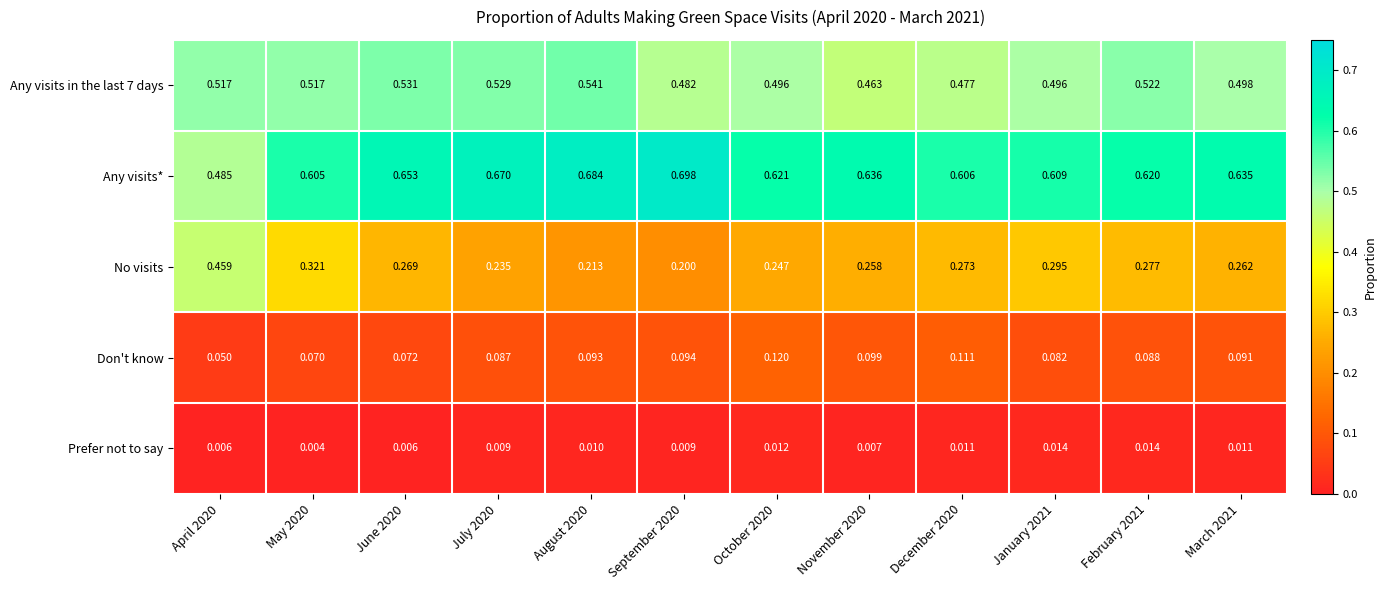

Which series has the largest total across all categories?

Any visits*